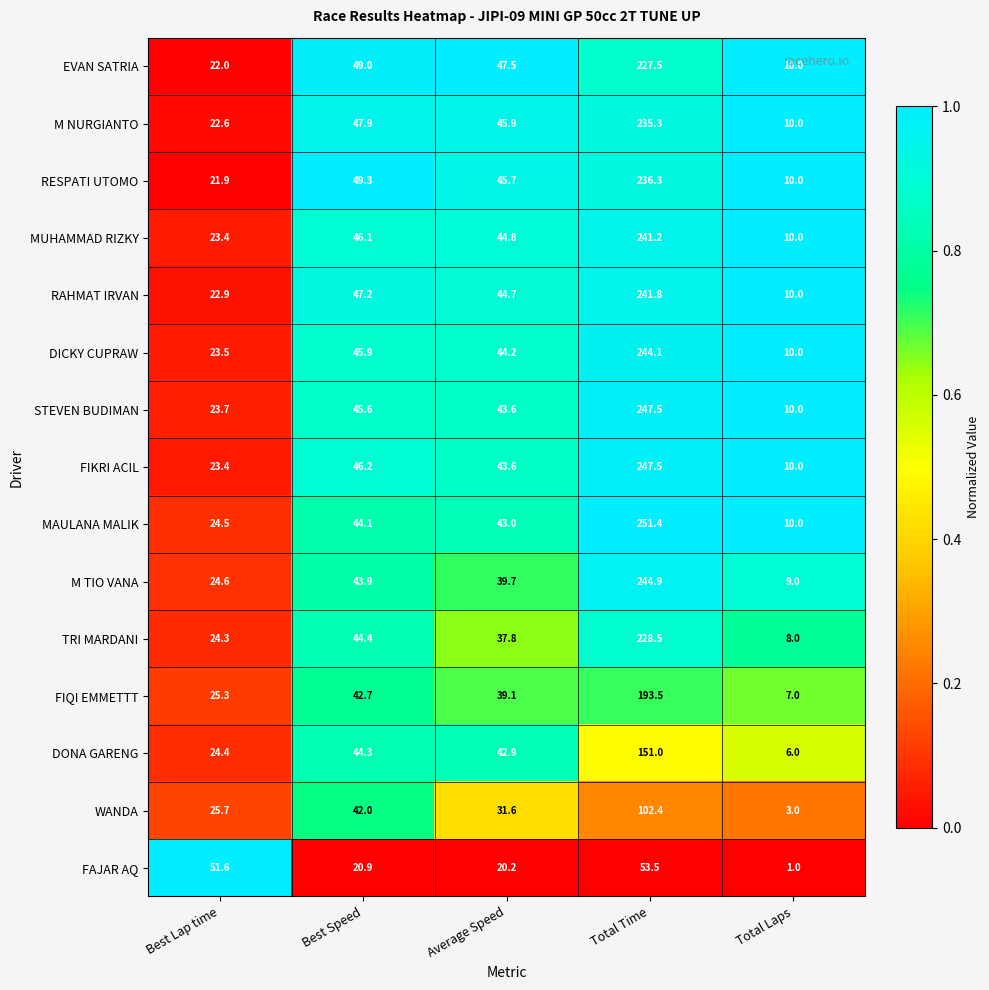

At which category is the sum across all series the highest?

Total Time